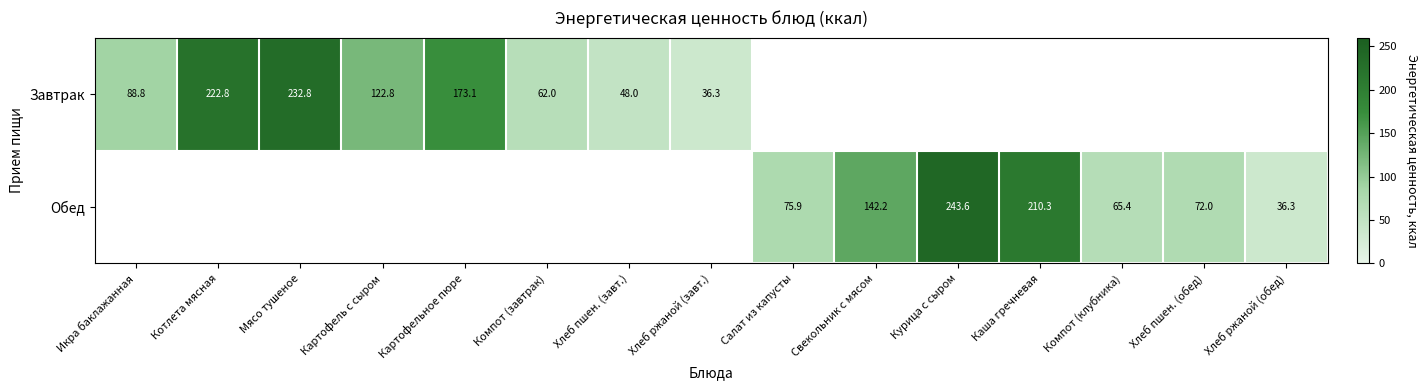

At which category does the chart reach its peak across all series?

Курица с сыром